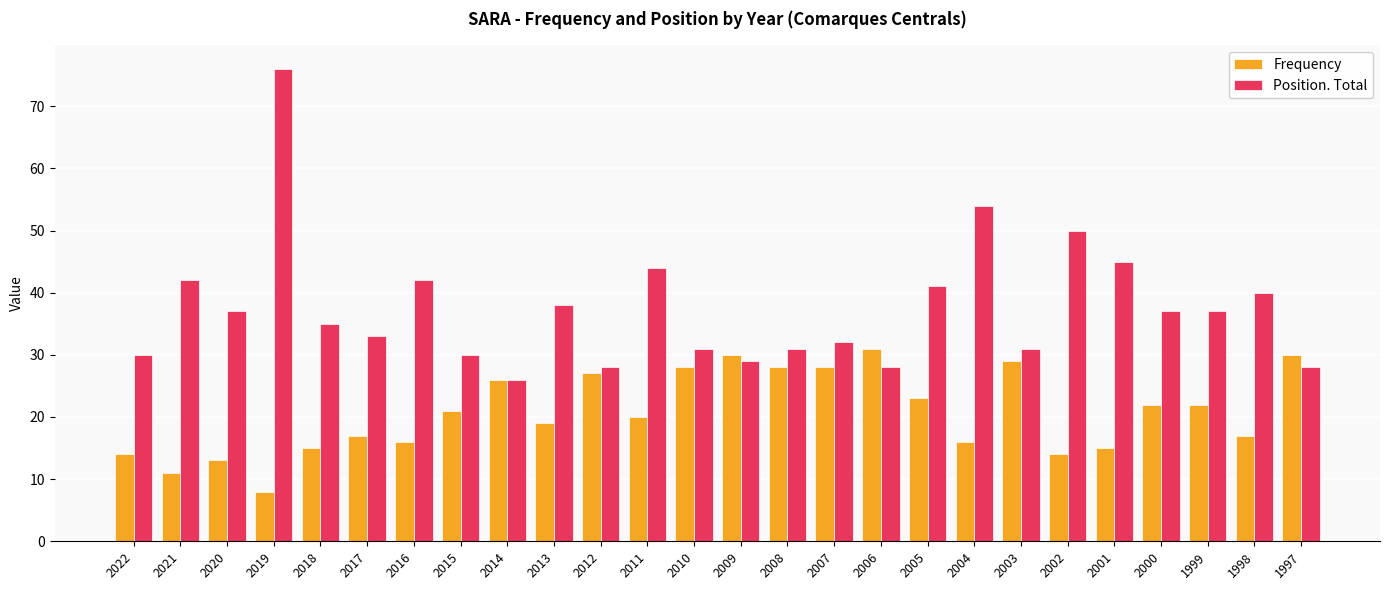

Is it true that Position. Total equals 28 at 2006?

True